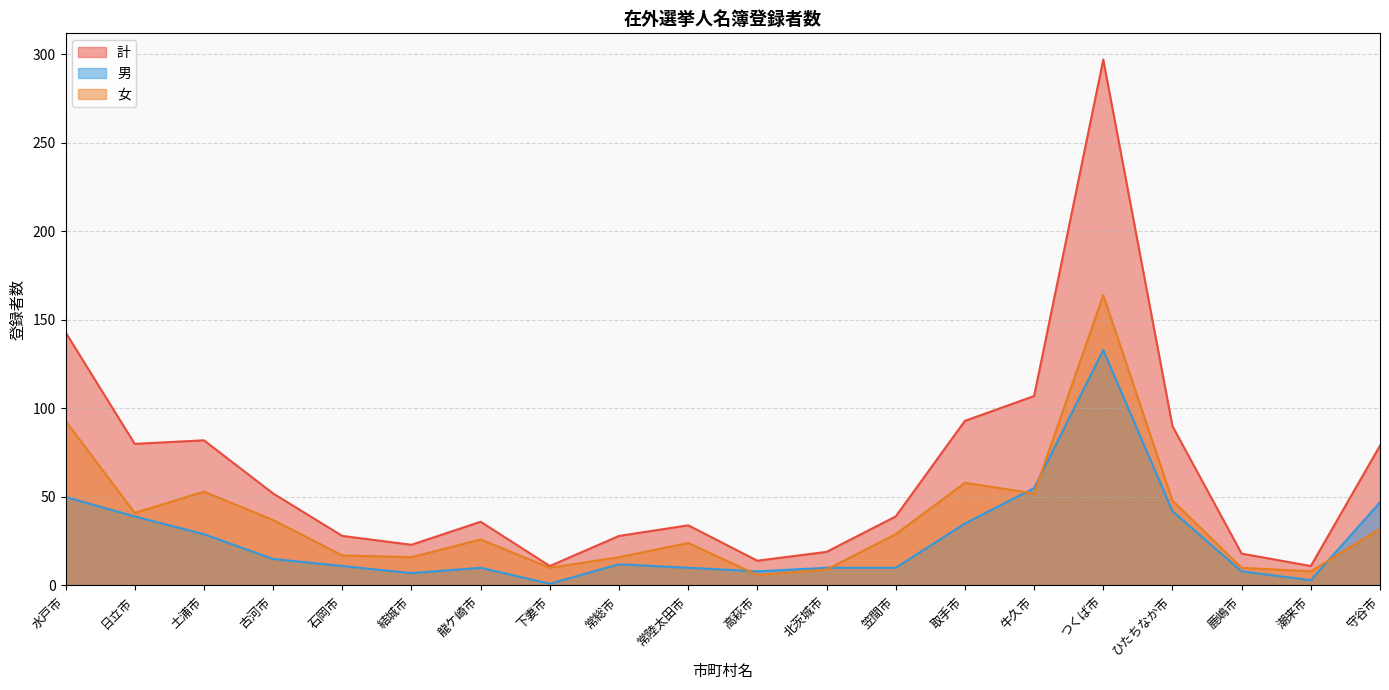

What is the label of the 3rd point from the right?

鹿嶋市